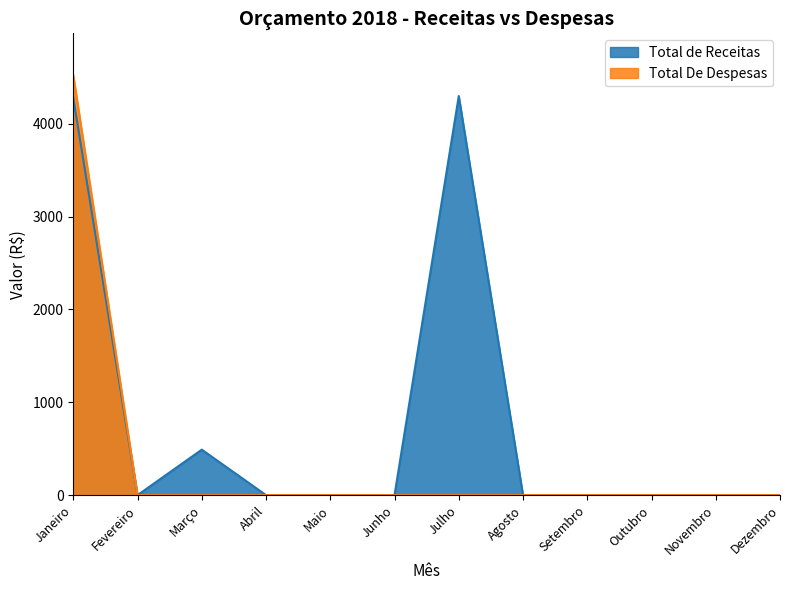

What is the difference between the maximum and minimum values in the Total de Receitas series?

4300